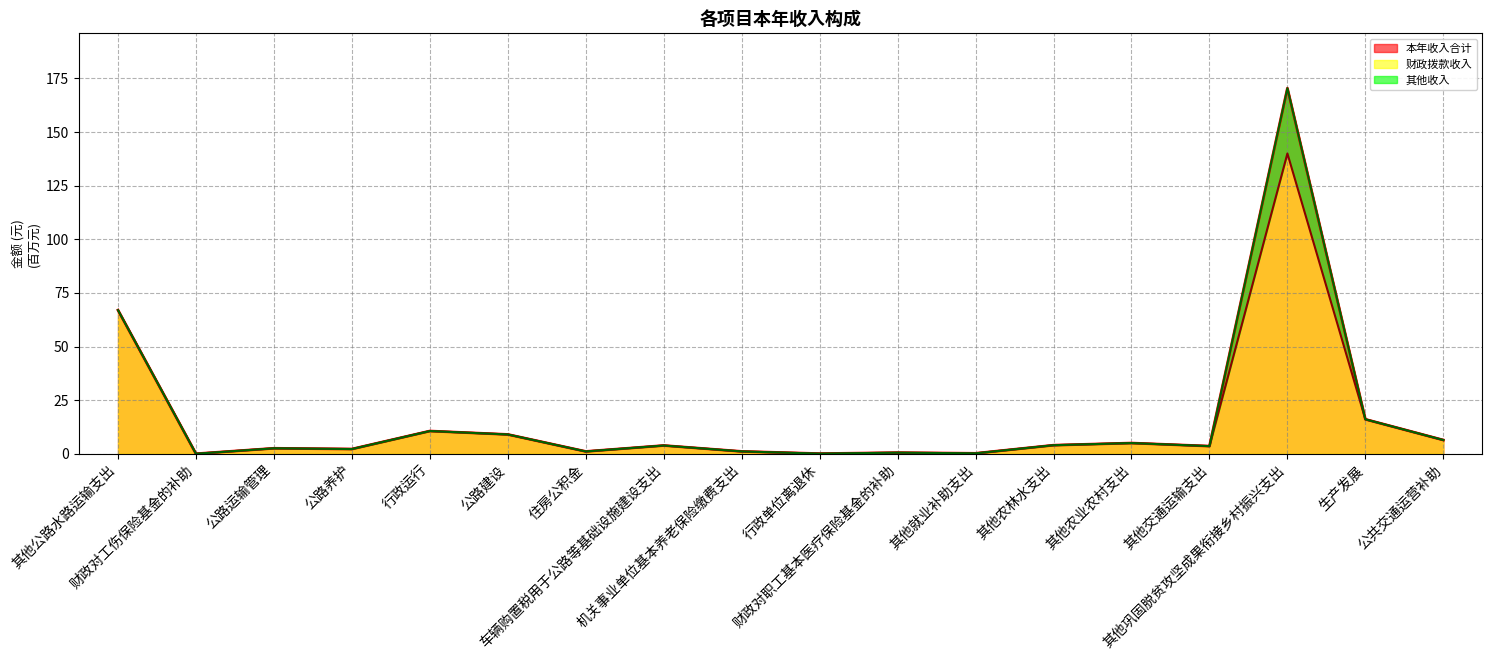

The 财政拨款收入 series shows 1.1 at 机关事业单位基本养老保险缴费支出. True or false?

True